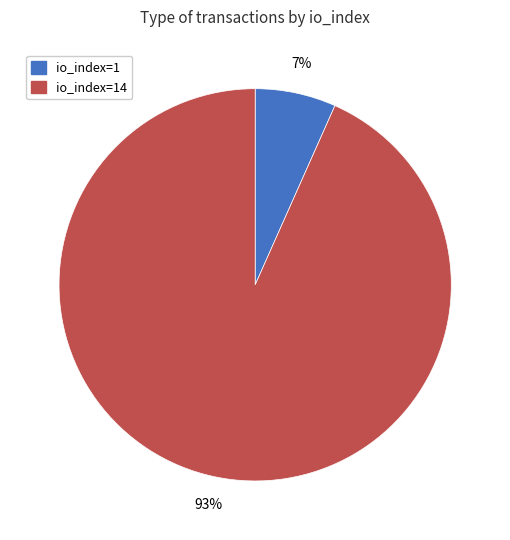

Which has a higher value, io_index=14 or io_index=1?

io_index=14